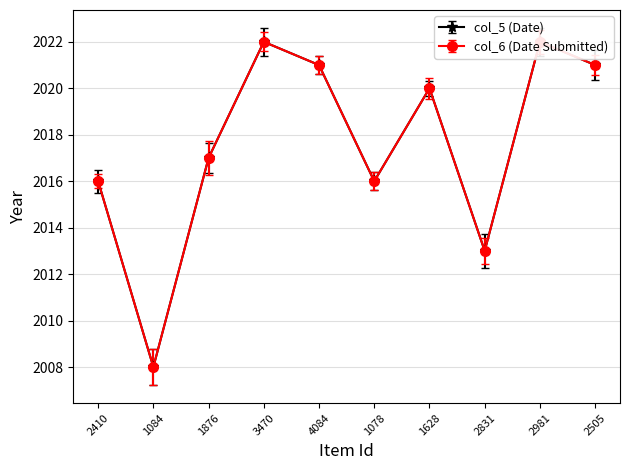

At how many categories does at least one series exceed 2013?

8